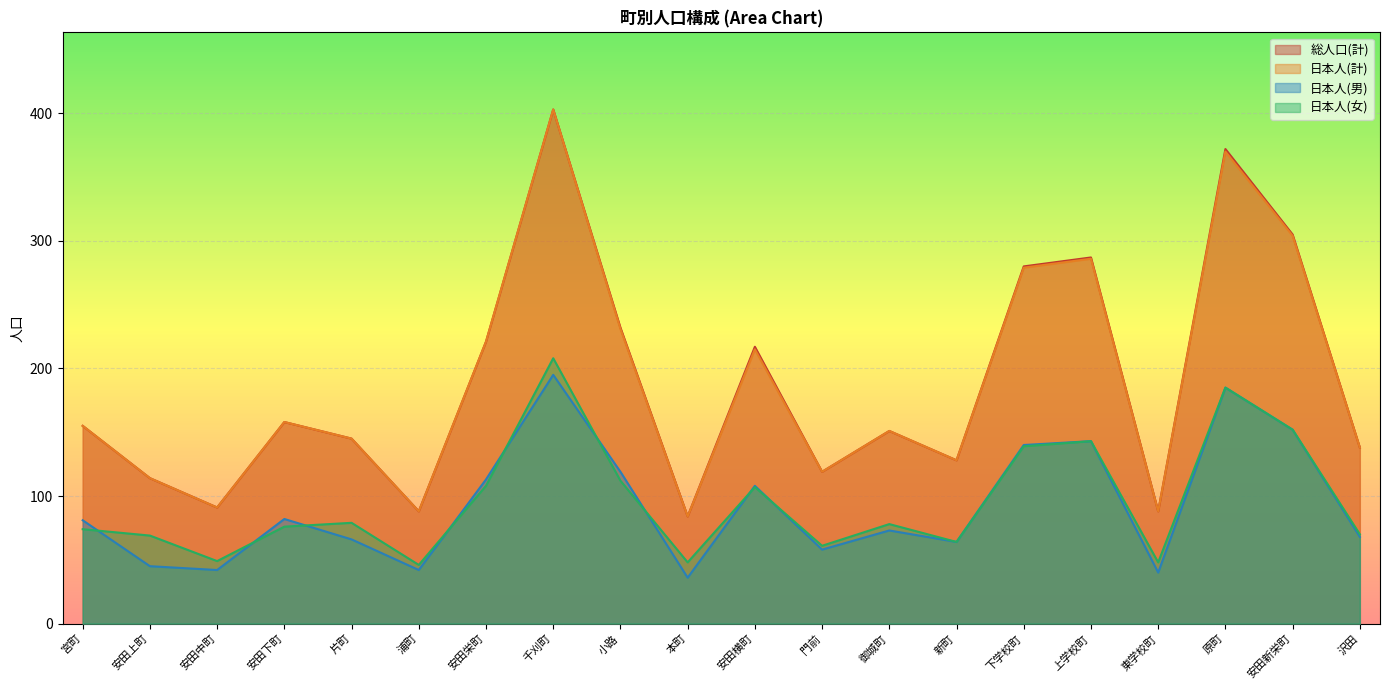

At which category is the sum across all series the highest?

千刈町